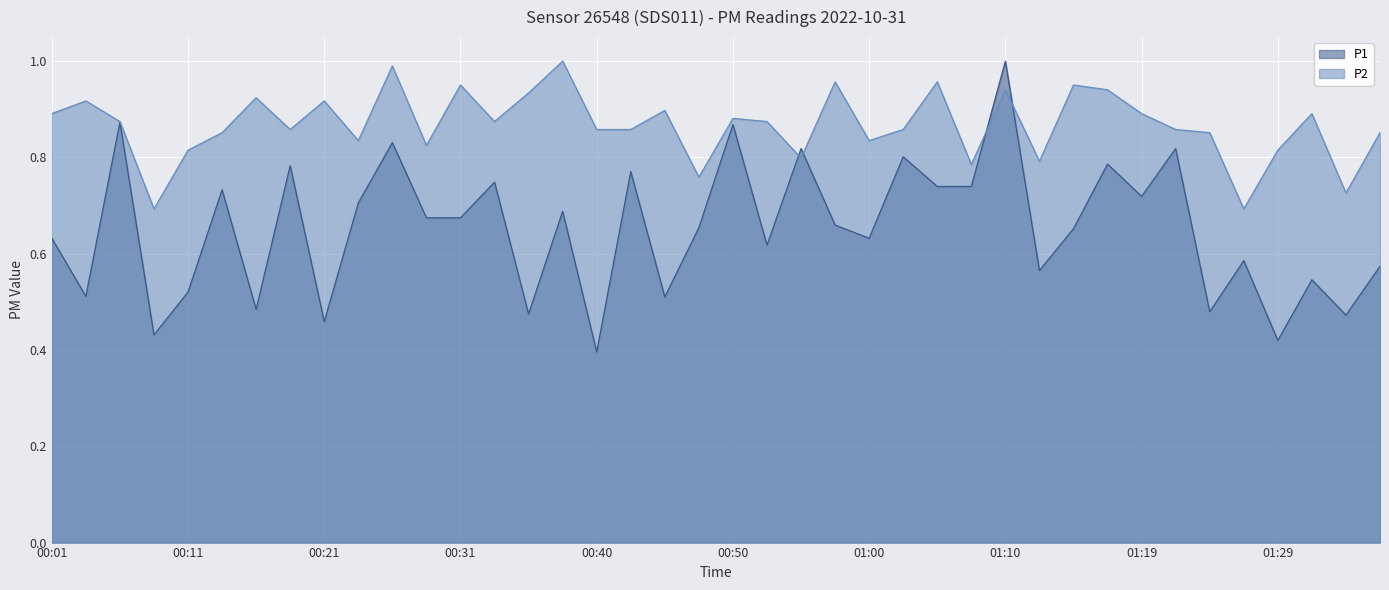

At which category does P2 reach its first local peak?

00:04